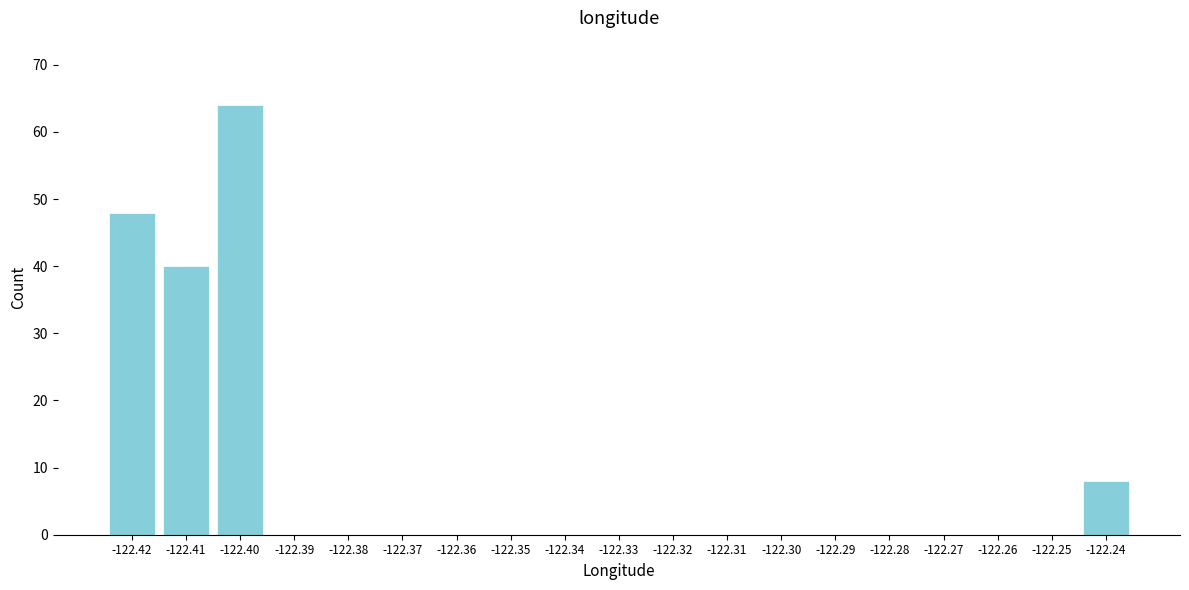

Which range on the x-axis has the tallest bar?

-122.405 to -122.395